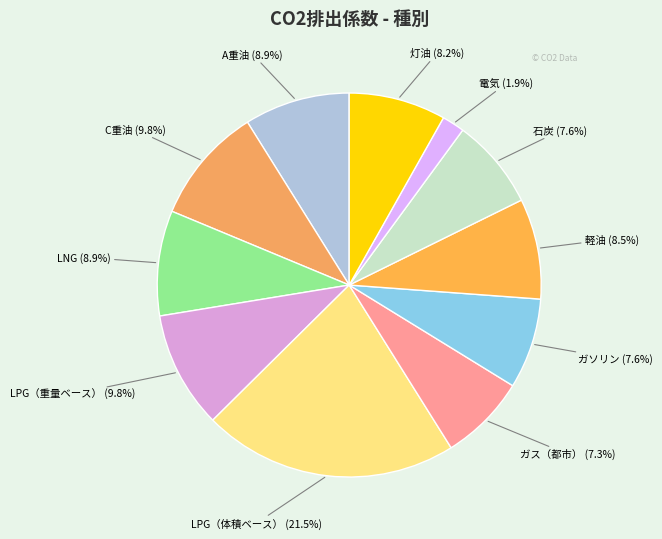

How many slices are in this pie chart?

11